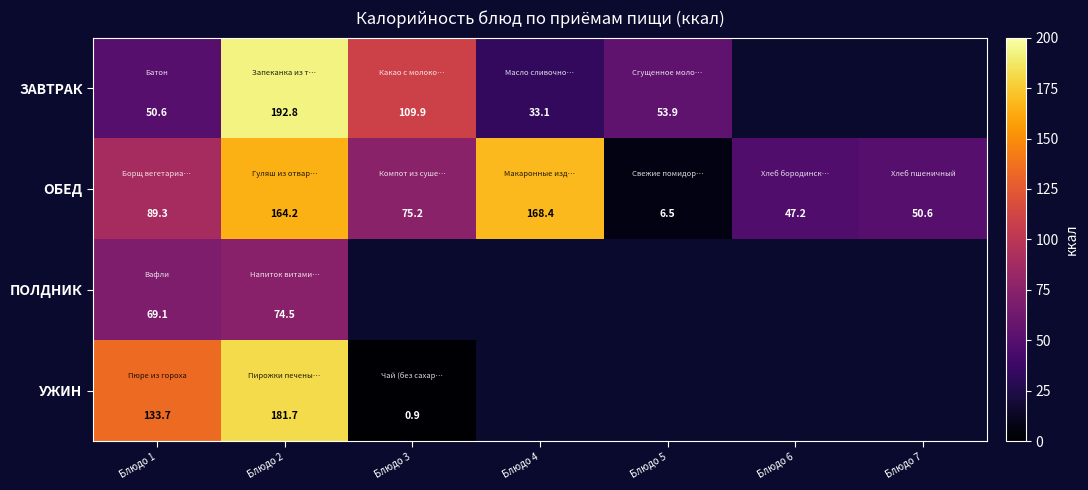

True or false: ЗАВТРАК has a value of 50.6 at Блюдо 1.

True